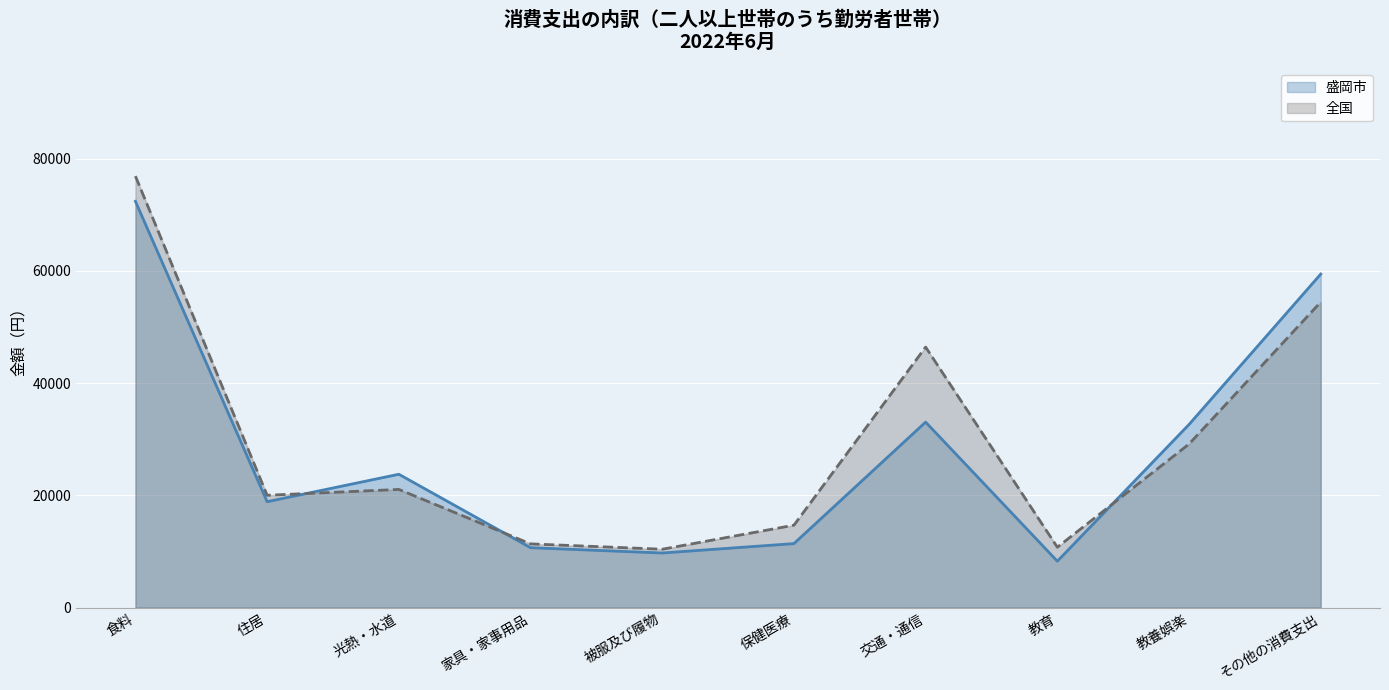

What position from the right is 被服及び履物?

6